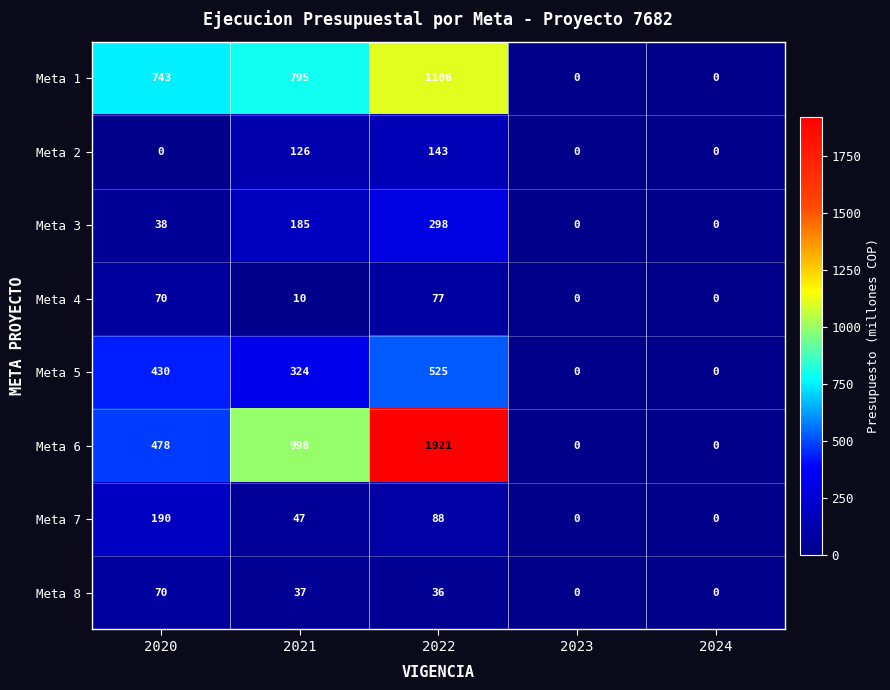

Is it true that Meta 6 equals 998 at 2021?

True